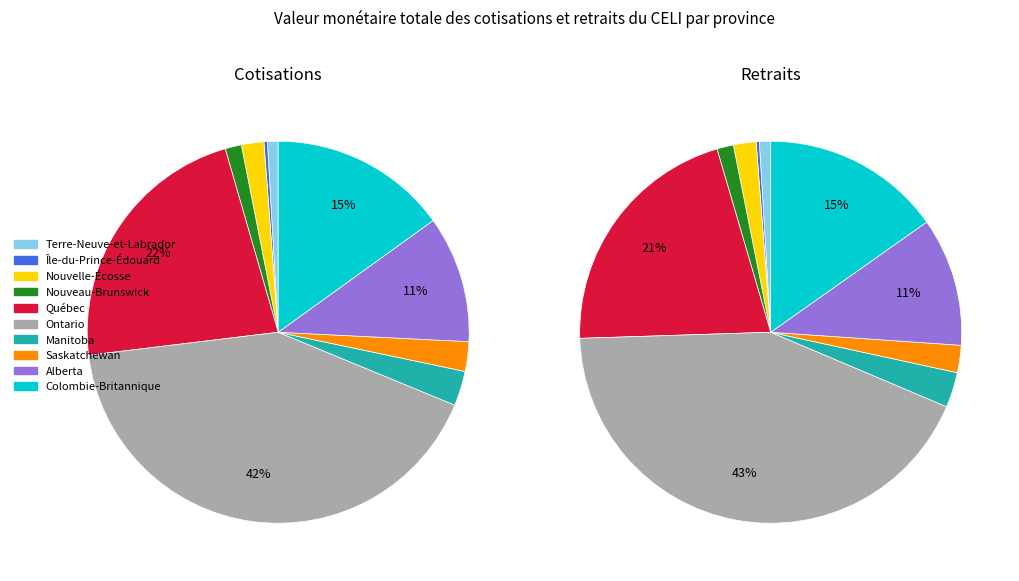

What percentage is the Colombie-Britannique slice, to the nearest percent?

15%